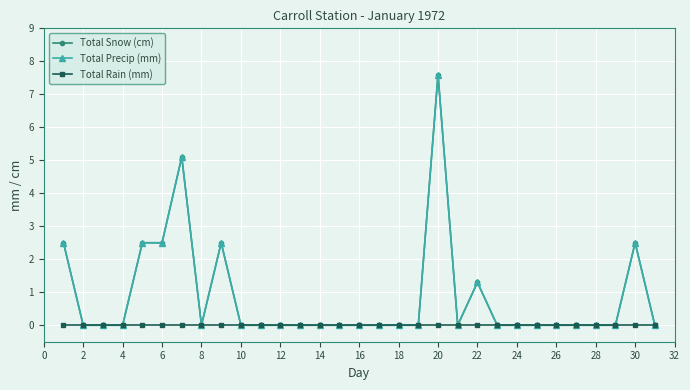

Does the chart display data point markers on the line(s)?

Yes